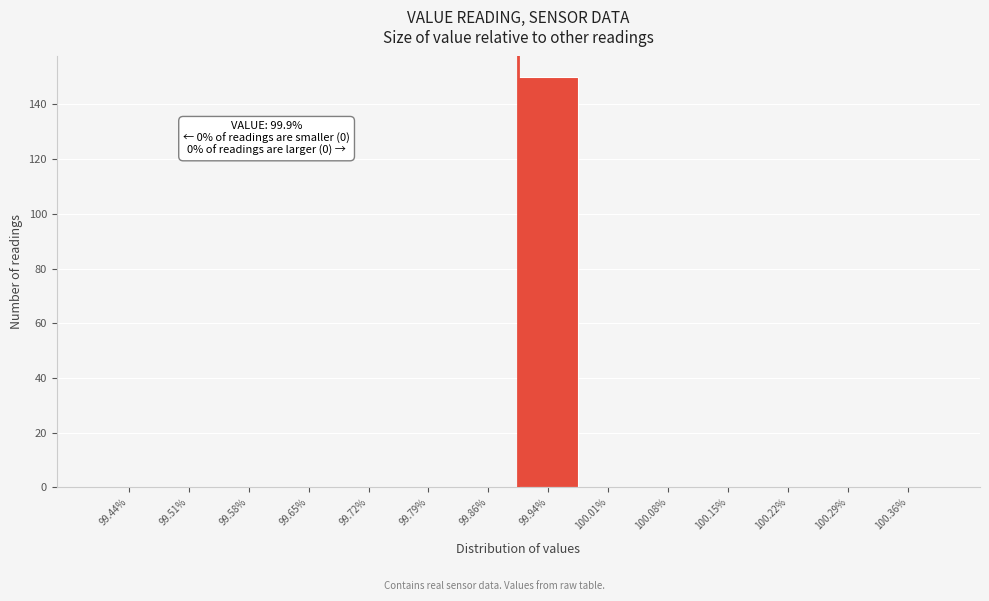

Over which range of the x-axis is the bar tallest?

99.90 to 99.97